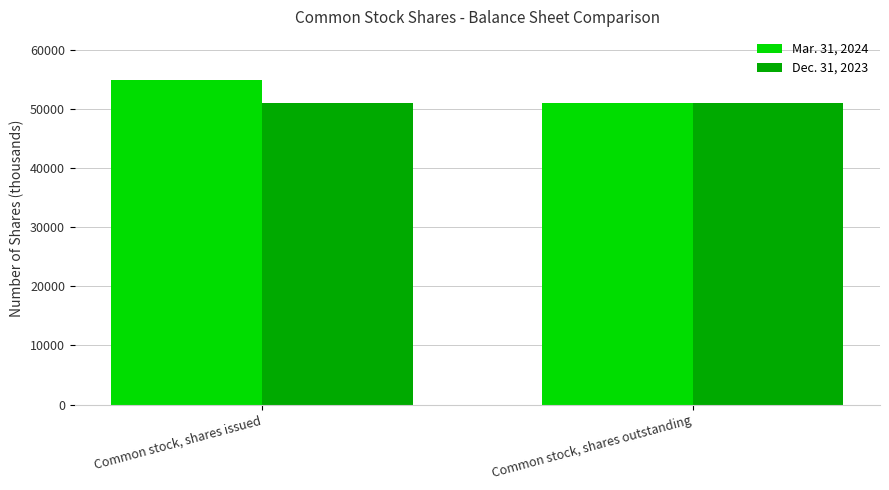

Is it true that Dec. 31, 2023 equals 10555 at Common stock, shares outstanding?

False